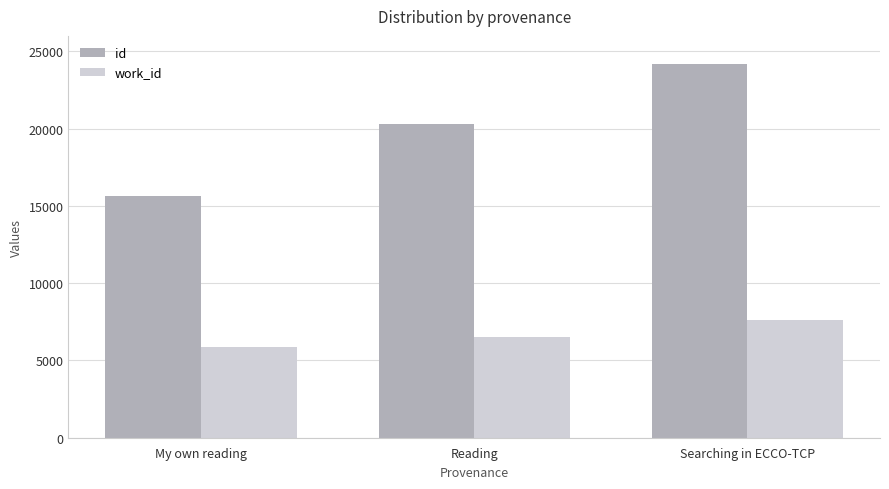

Which series has the widest spread of values?

id